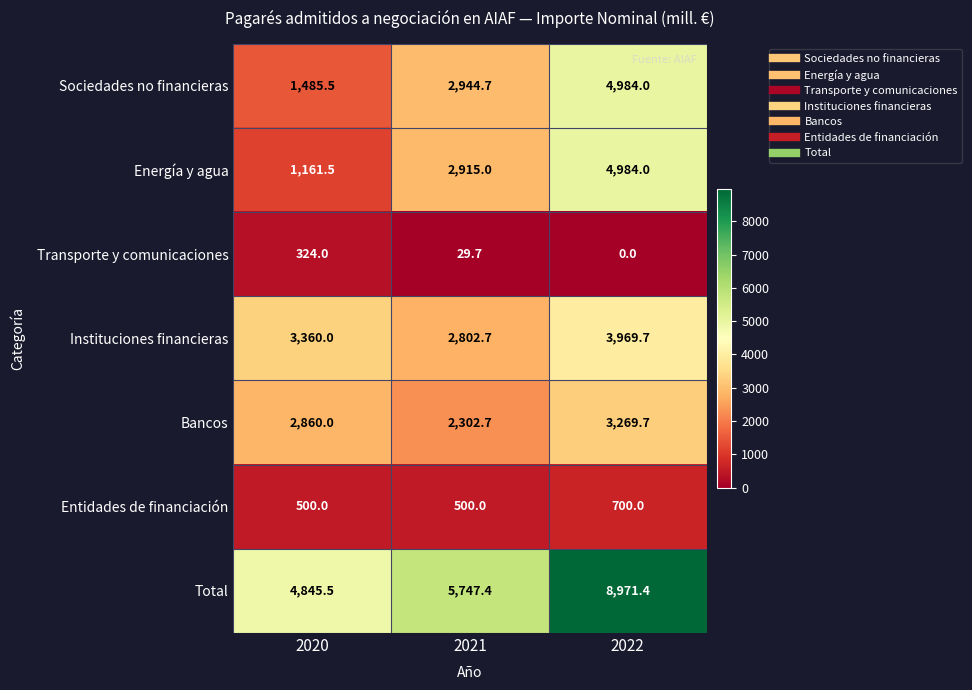

Read the Entidades de financiación value at 2020.

500.0